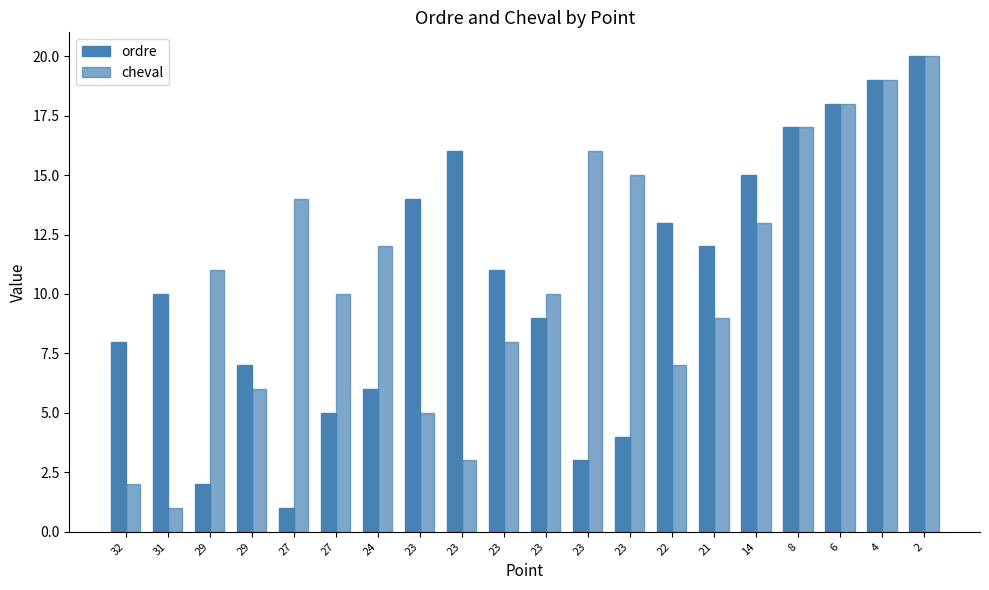

How many bars are there in total?

40